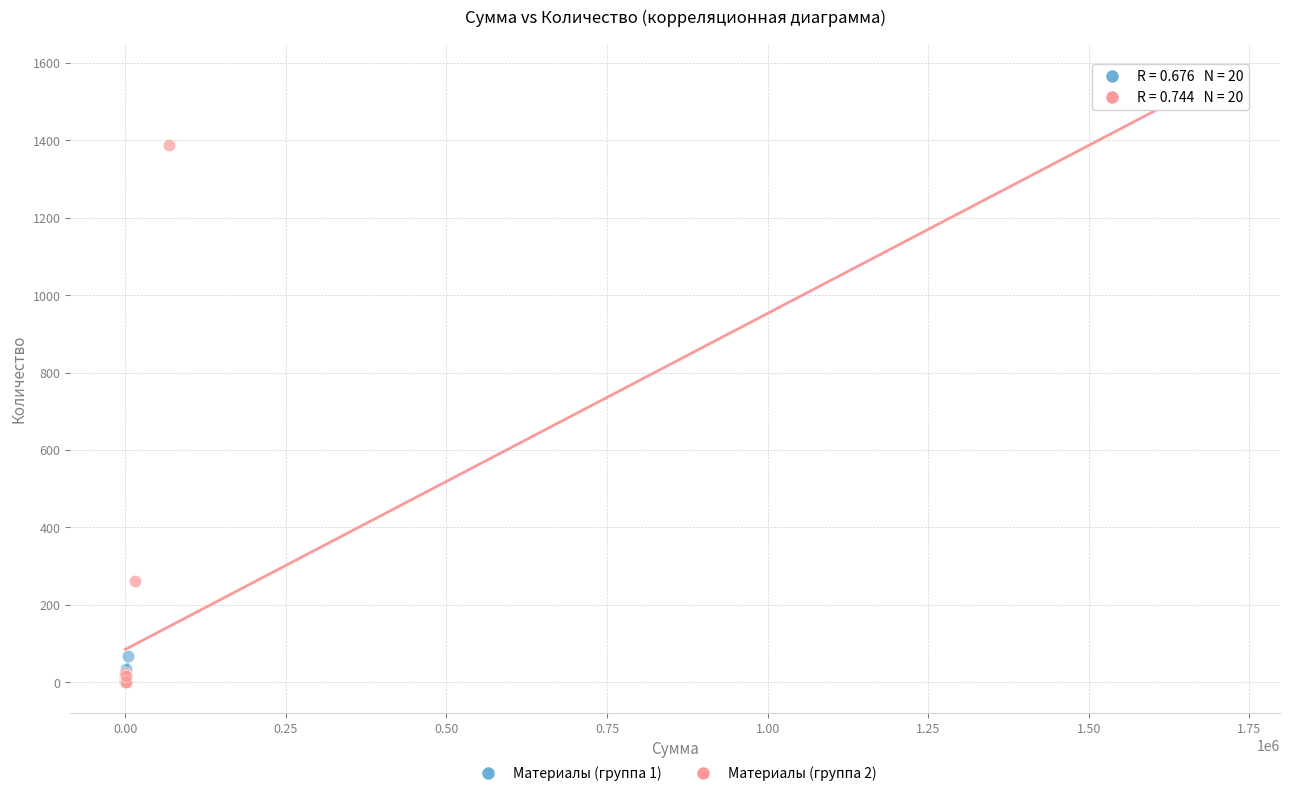

Which series has the widest spread of Y values?

Материалы (группа 2)